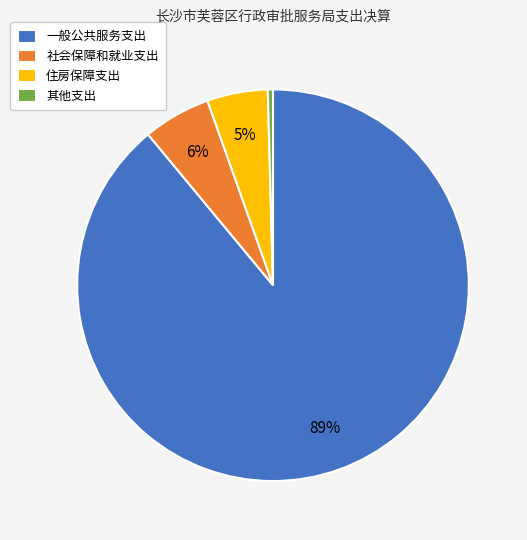

True or false: 住房保障支出 accounts for 1% of the total.

False